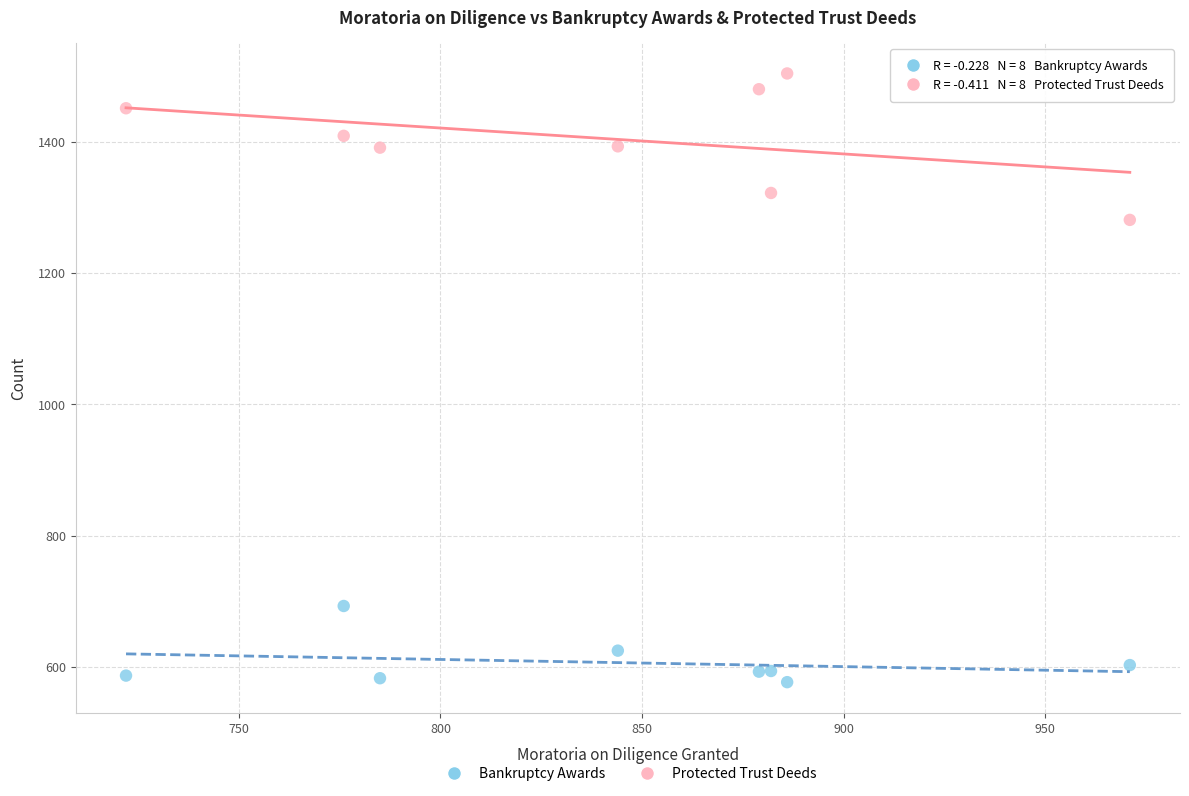

Across all series, what Y value is closest to 1040?

1281